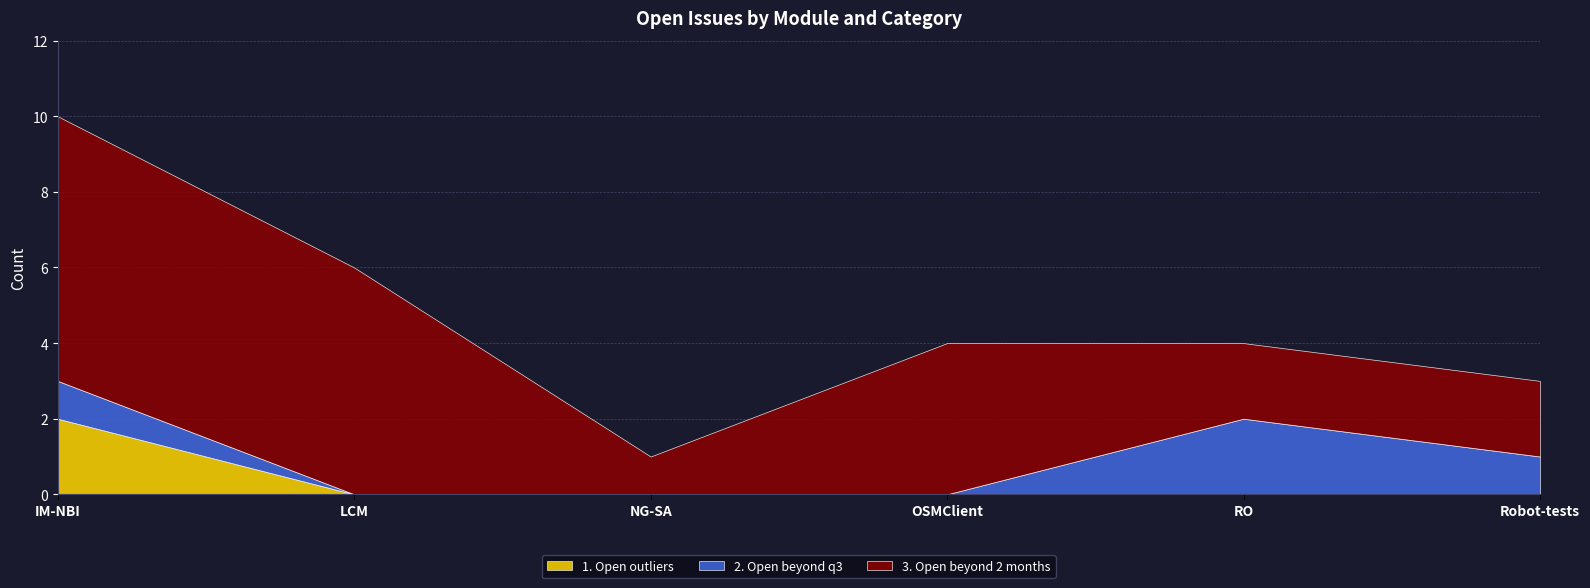

How many lines are shown in the chart?

3